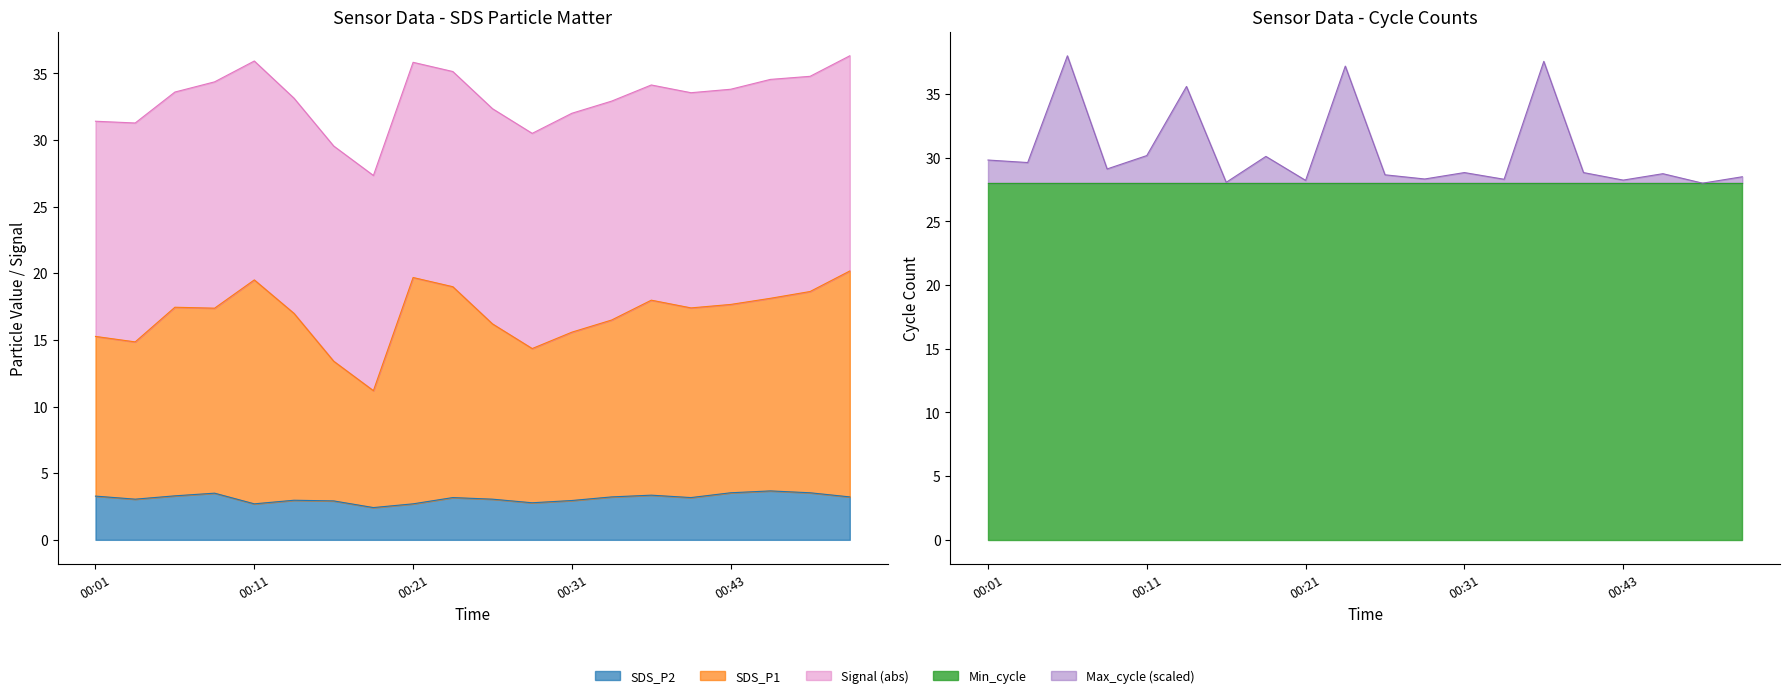

How many values in the SDS_P1 series exceed 17?

11